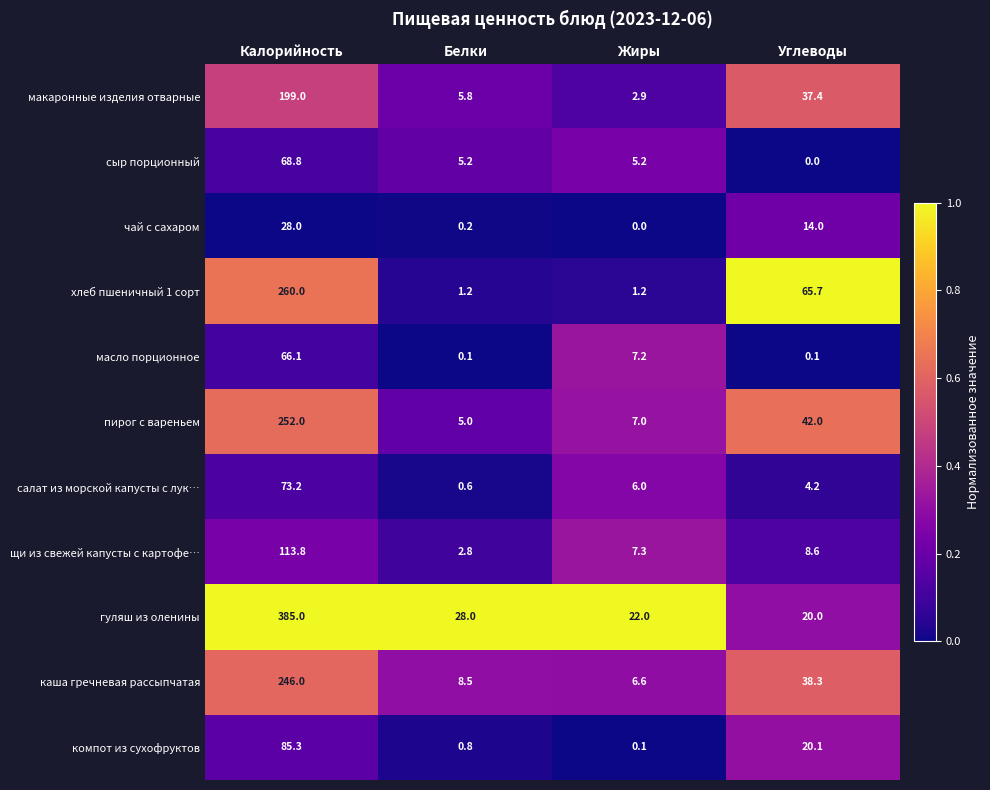

Where does the масло порционное series first go above 7?

Калорийность